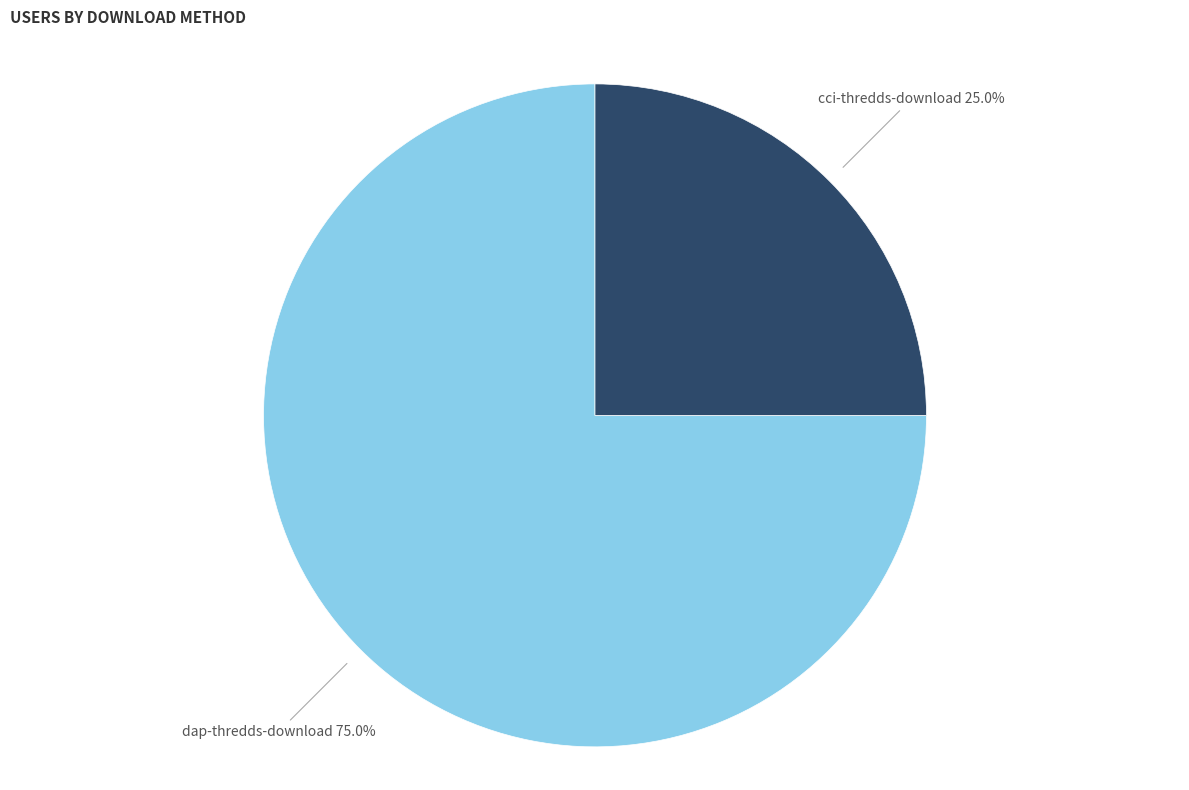

Does any single category account for the majority?

Yes